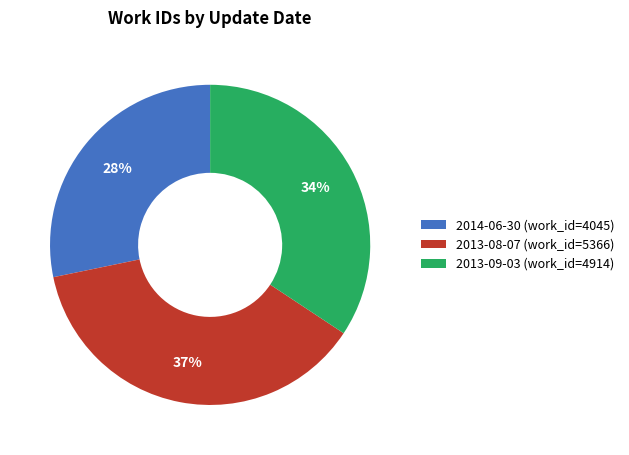

To the nearest percent, what is the average slice percentage?

33%